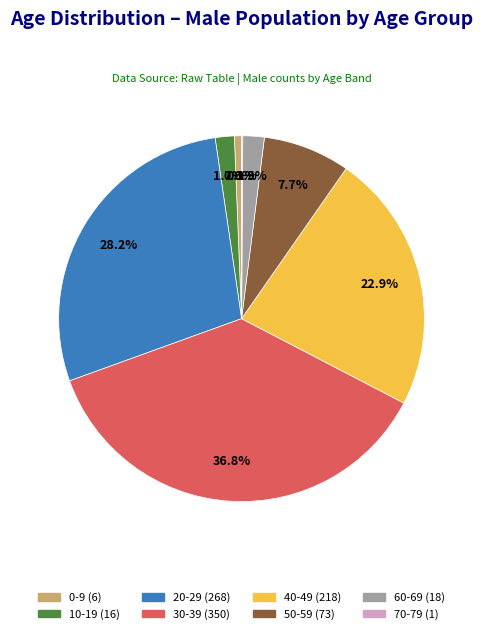

Does any single category account for the majority?

No